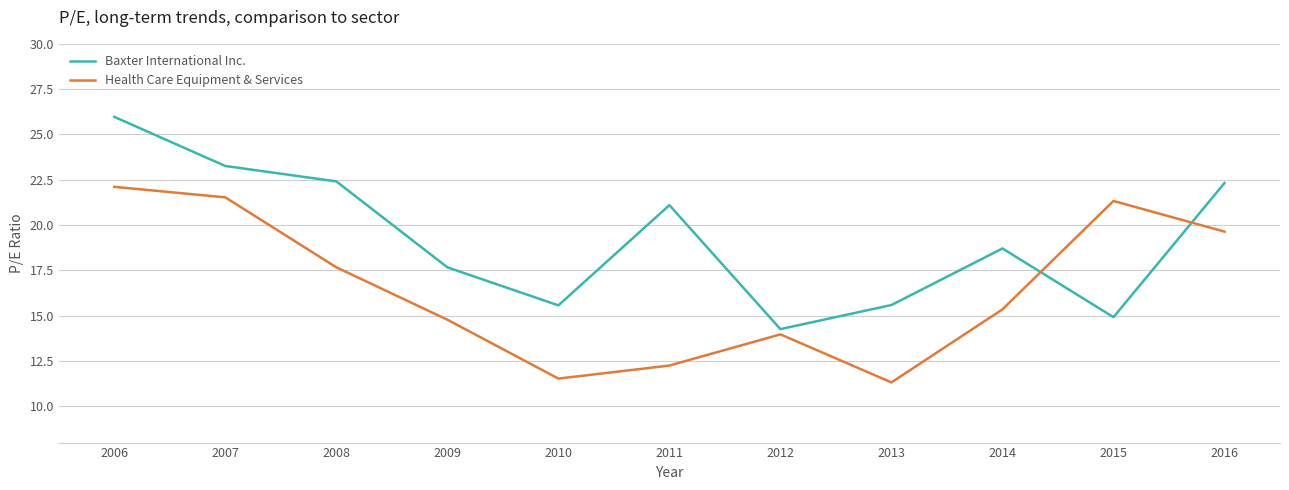

What is the minimum value shown in the chart?

11.3